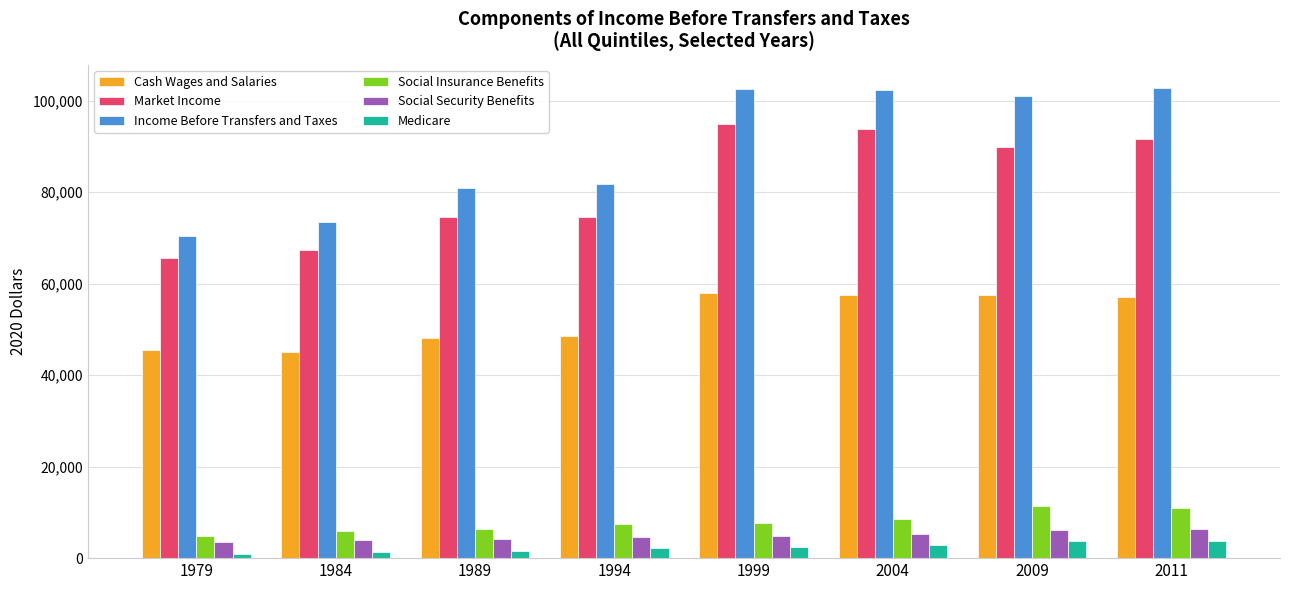

The value of Cash Wages and Salaries at 2004 is 32344. True or false?

False